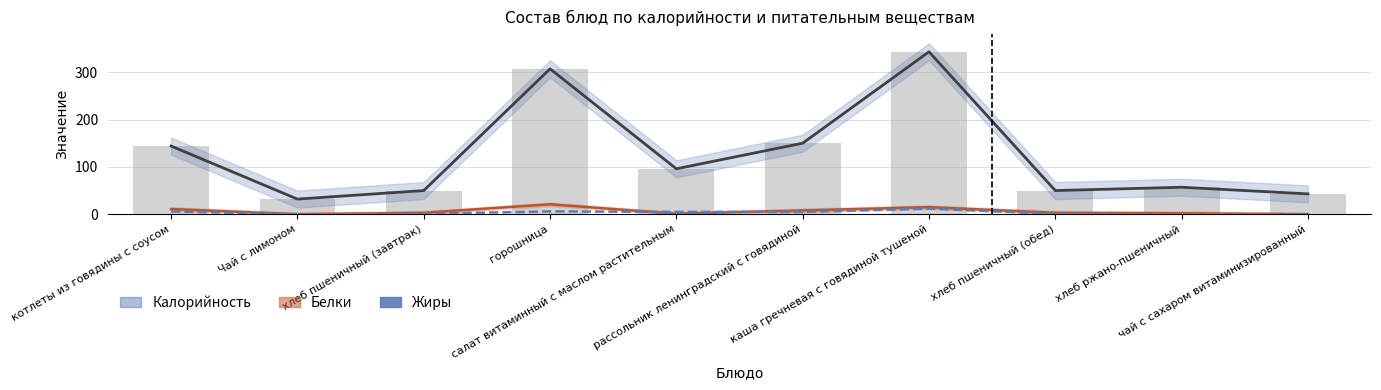

Reading right to left, extract all data points from this chart.

Калорийность: 43	57	50	343	150	96	307	50	32	144
Белки: 0	2	3	15	8	1	21	3	0	11
Жиры: 0	0	1	12	5	5	6	1	0	6